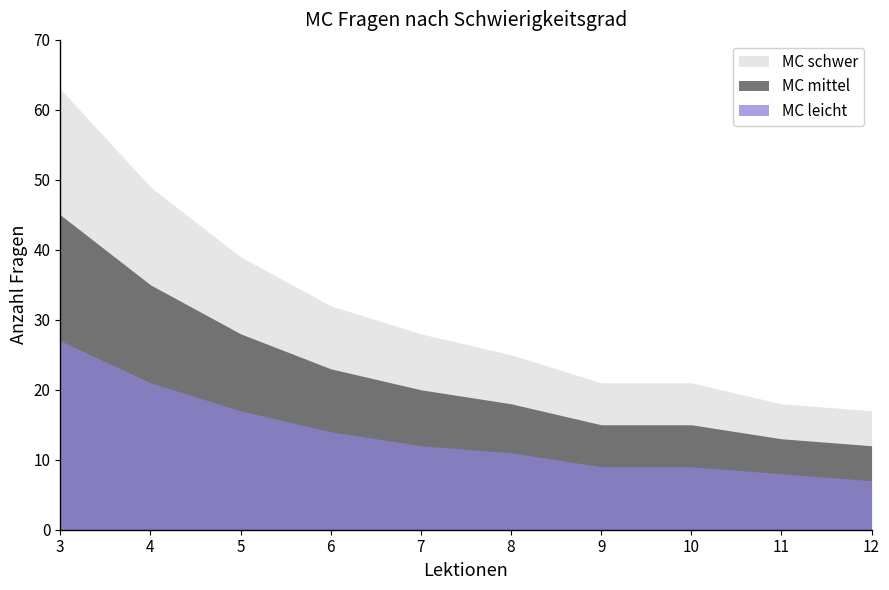

Which series changed the most between 4 and 11?

MC schwer